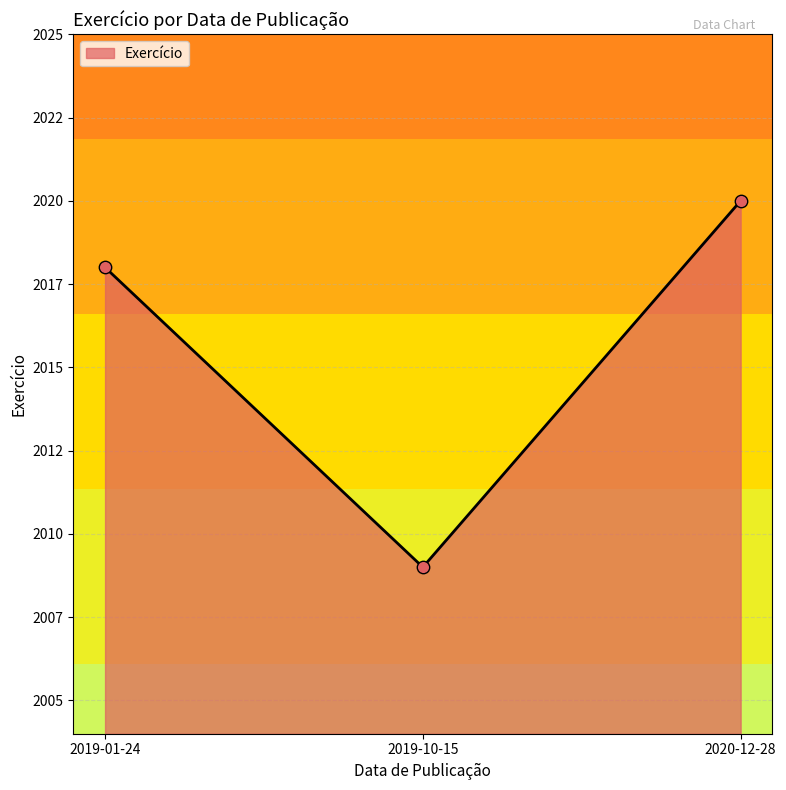

Between 2019-01-24 and 2019-10-15, which is larger?

2019-01-24